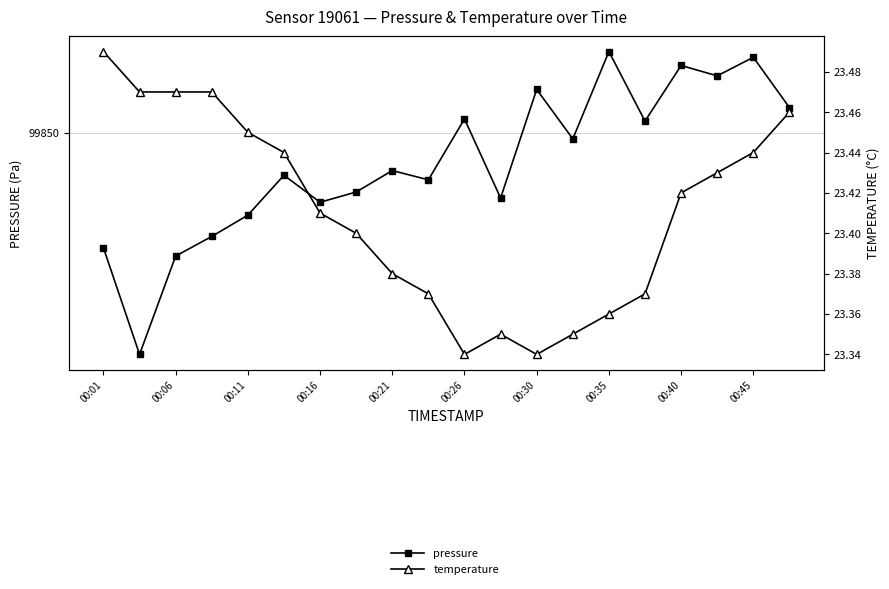

Rank the series by their maximum value, from lowest to highest.

temperature, pressure